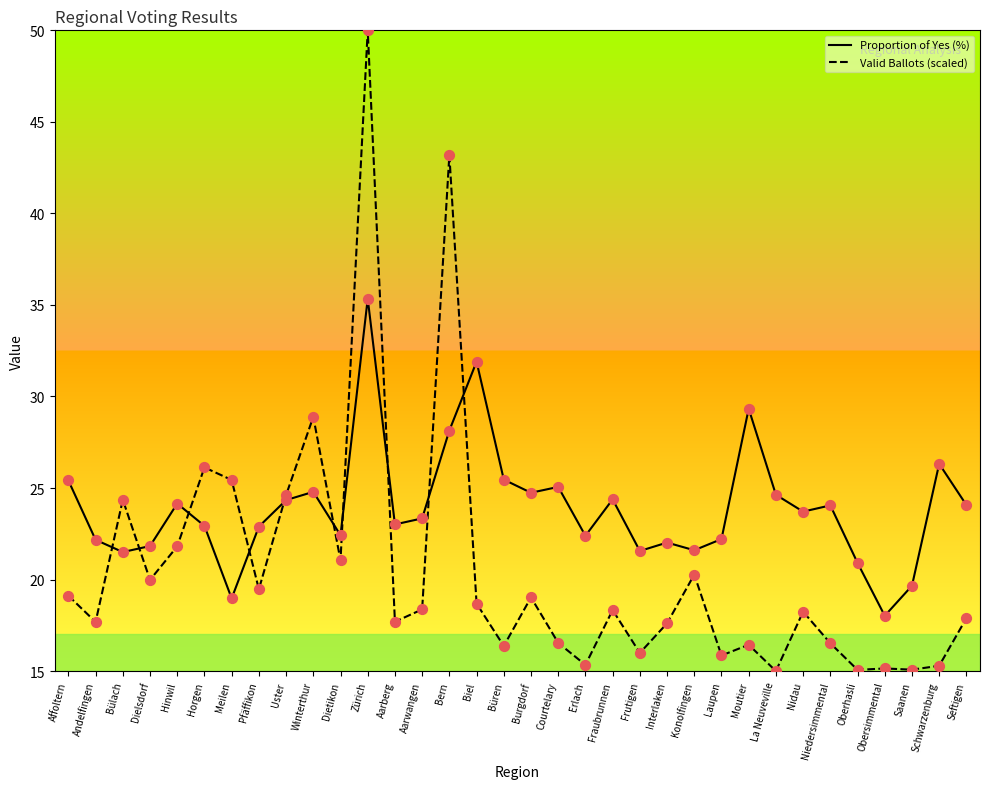

What is the total value across all series at Biel?

50.6